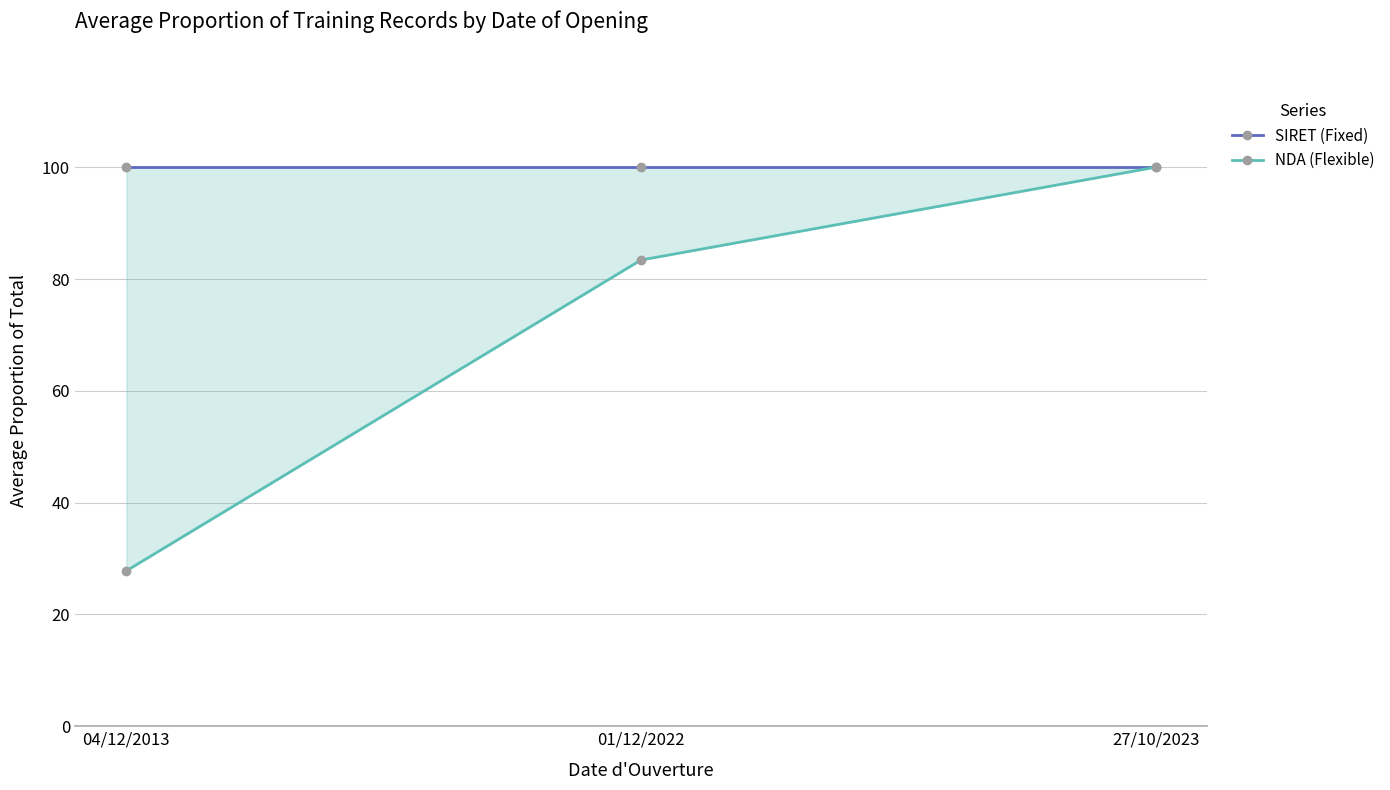

Reading left to right, list all the values displayed in this chart.

SIRET (Fixed): 100.0	100.0	100.0
NDA (Flexible): 27.8	83.4	100.0